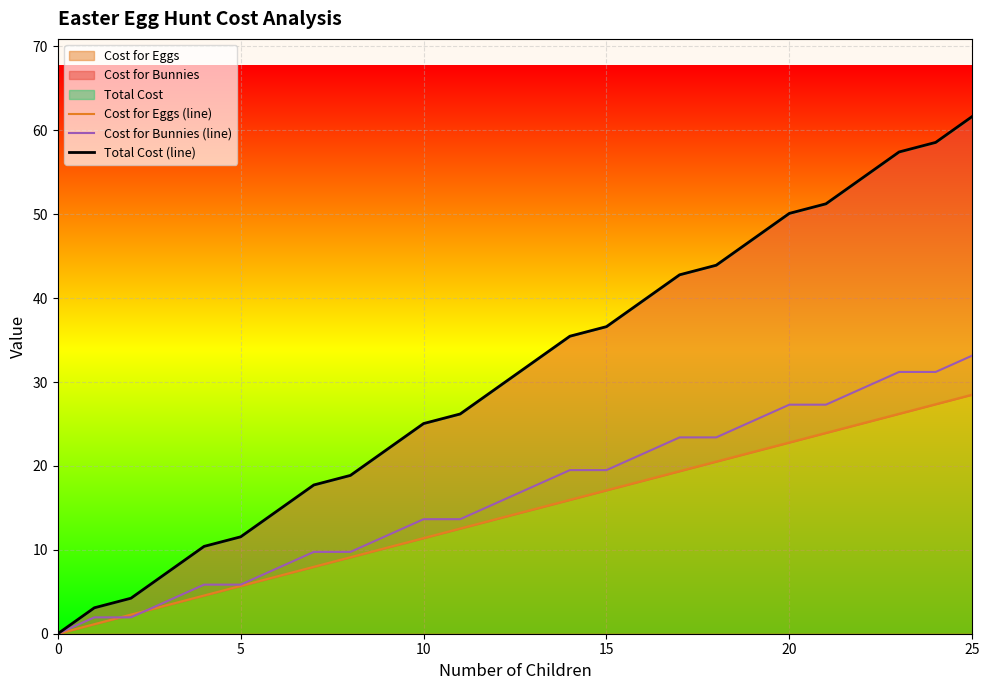

What is the value of the Total Cost (line) point at the 9th from the left?

18.9